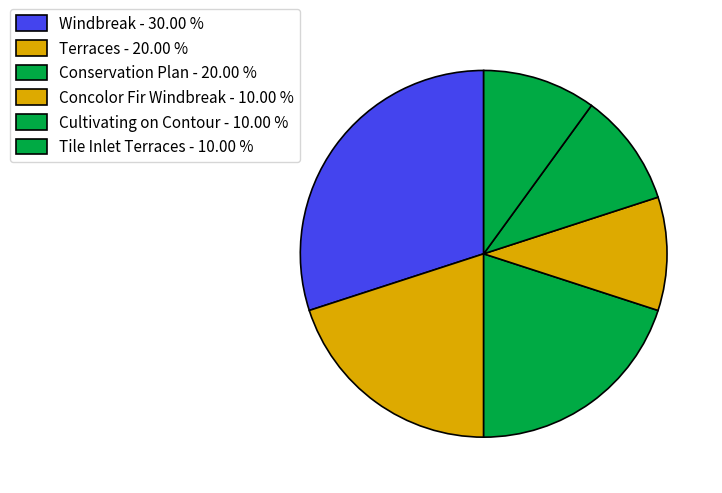

Combined, what portion of the pie is Cultivating on Contour and Terraces?

30.0%